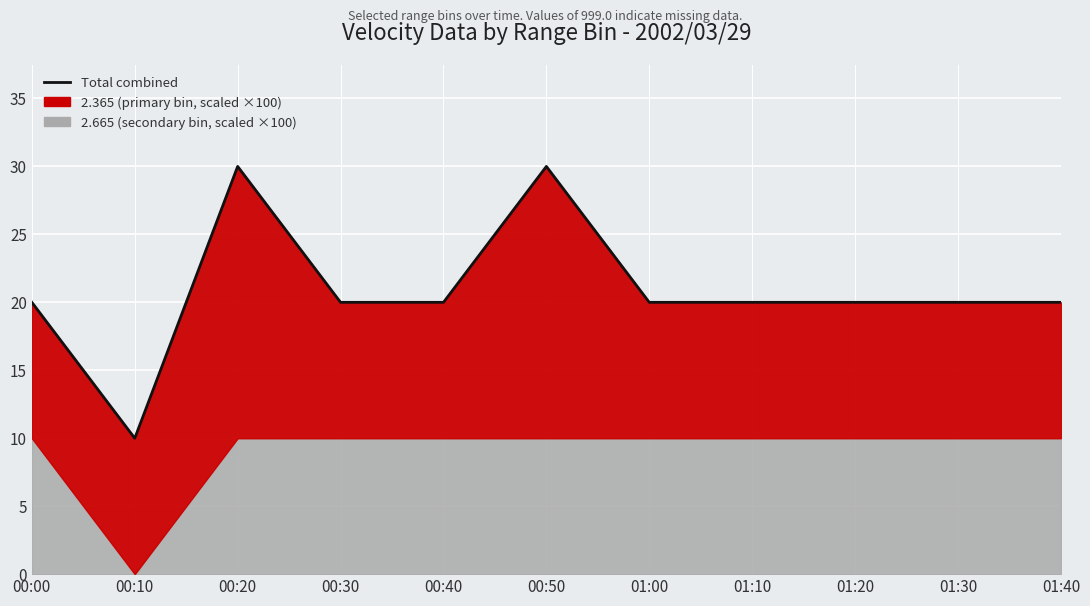

Rank the categories by value from highest to lowest.

00:20, 00:50, 00:00, 00:30, 00:40, 01:00, 01:10, 01:20, 01:30, 01:40, 00:10